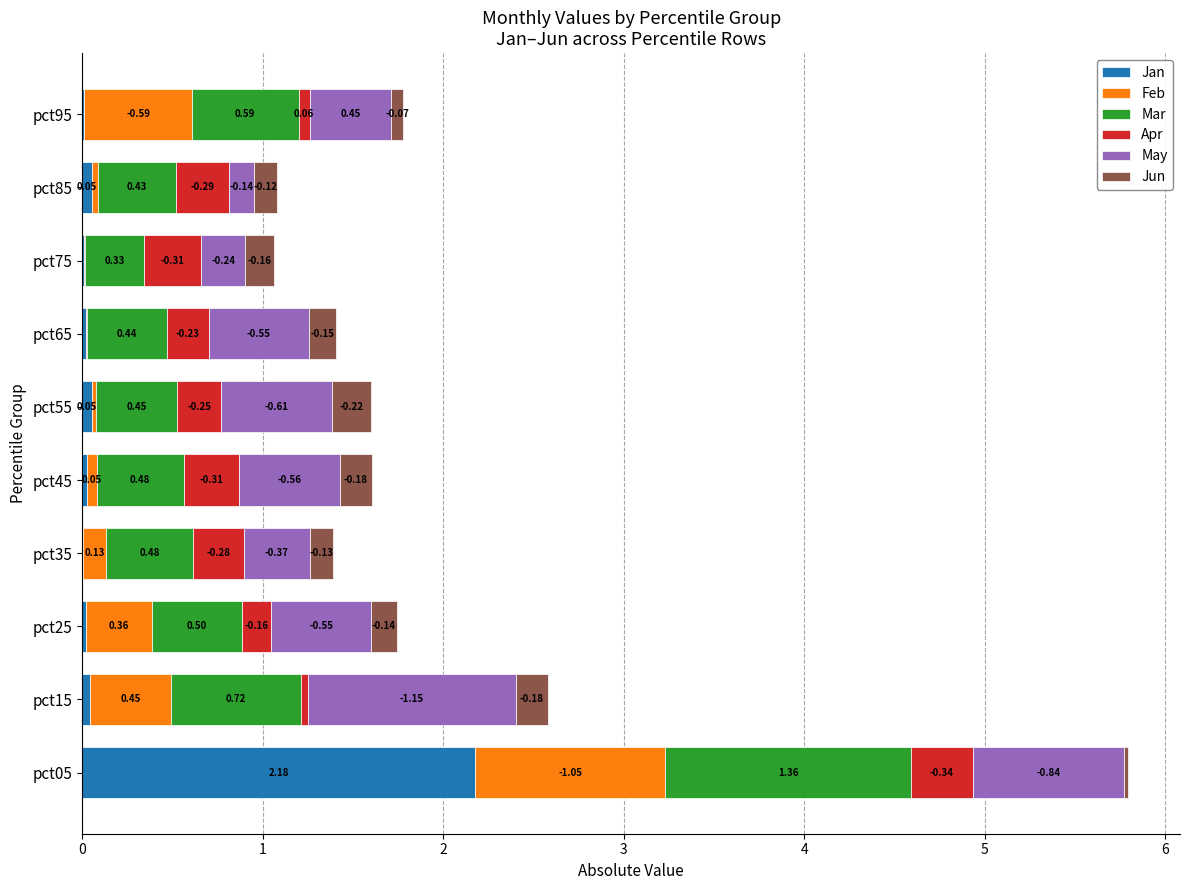

At how many categories does at least one series exceed 0?

10